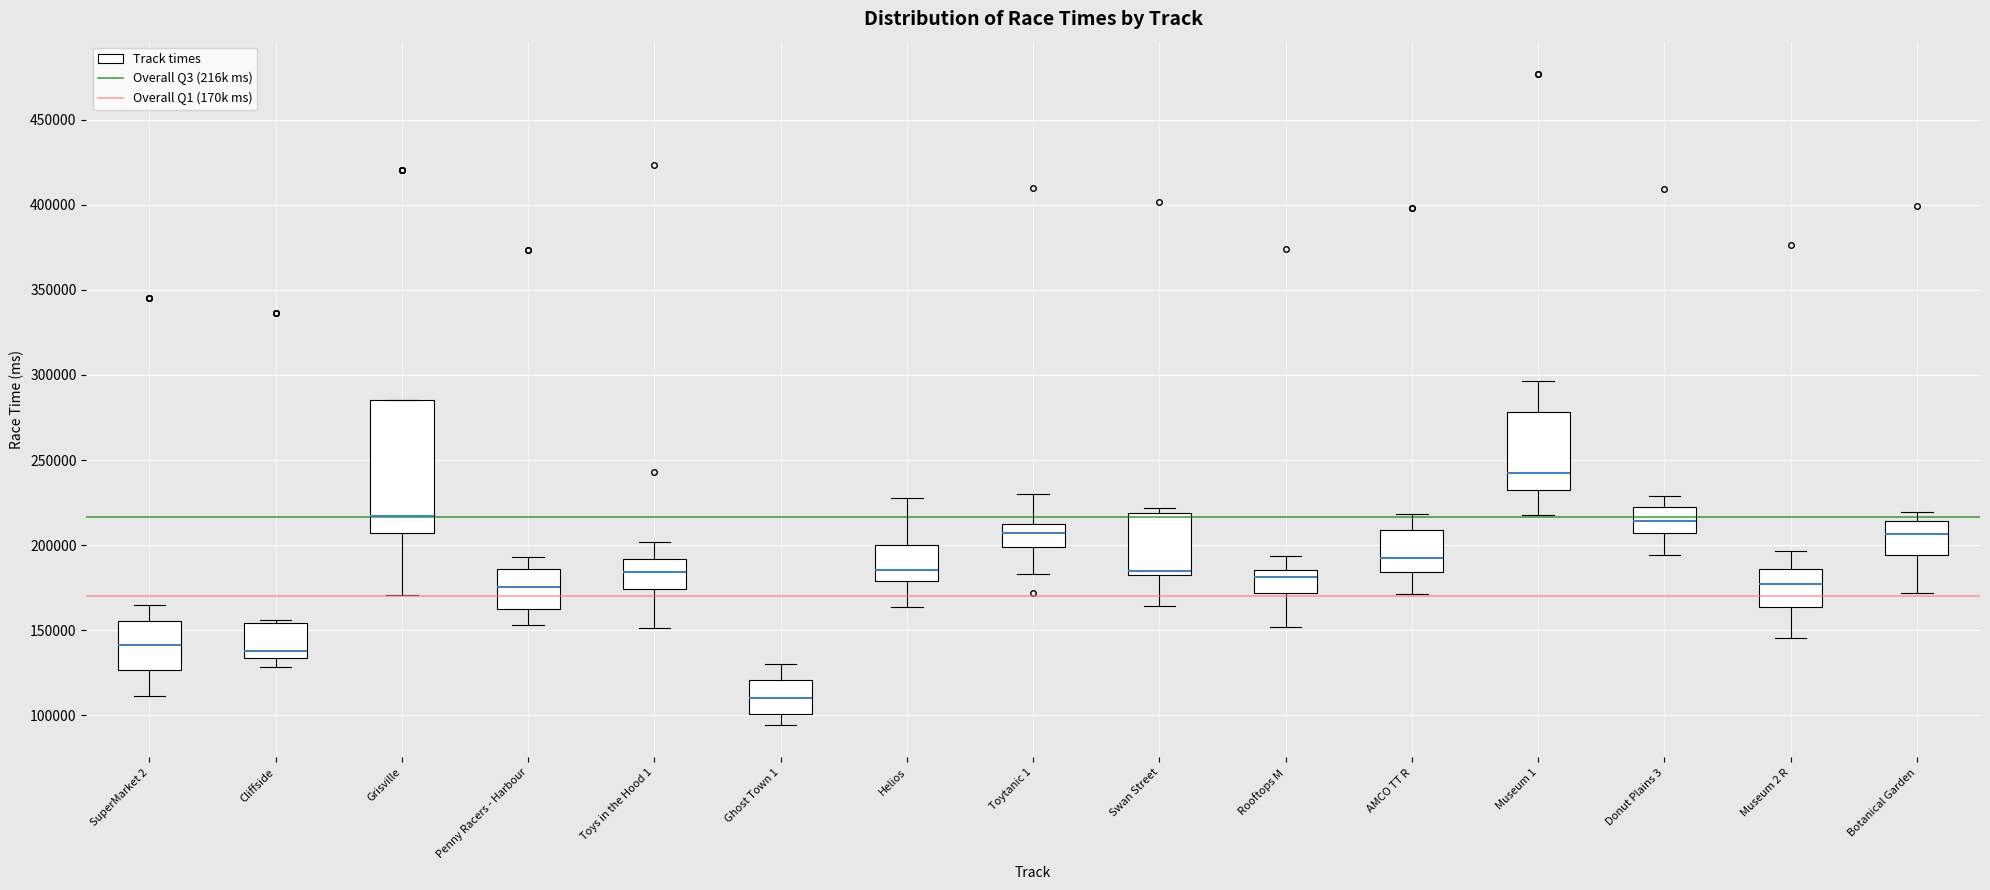

Reading left to right, read every box against the y-axis: the position of its median line, the range the box covers, and the ends of its whiskers. The values are not printed on the chart, so give them approximately, as read against the axis.

SuperMarket 2: median 140000, box 125000 to 155000, whiskers 110000 to 165000
Cliffside: median 140000, box 135000 to 155000, whiskers 130000 to 155000 (just above the box's upper edge)
Grisville: median 215000, box 205000 to 285000, whiskers 170000 to 285000
Penny Racers - Harbour: median 175000, box 165000 to 185000, whiskers 155000 to 195000
Toys in the Hood 1: median 185000, box 175000 to 190000, whiskers 150000 to 200000
Ghost Town 1: median 110000, box 100000 to 120000, whiskers 95000 to 130000
Helios: median 185000, box 180000 to 200000, whiskers 165000 to 230000
Toytanic 1: median 205000, box 200000 to 215000, whiskers 185000 to 230000
Swan Street: median 185000, box 180000 to 220000, whiskers 165000 to 220000 (just above the box's upper edge)
Rooftops M: median 180000, box 170000 to 185000, whiskers 150000 to 195000
AMCO TT R: median 195000, box 185000 to 210000, whiskers 170000 to 220000
Museum 1: median 240000, box 230000 to 280000, whiskers 220000 to 295000
Donut Plains 3: median 215000, box 205000 to 225000, whiskers 195000 to 230000
Museum 2 R: median 175000, box 165000 to 185000, whiskers 145000 to 195000
Botanical Garden: median 205000, box 195000 to 215000, whiskers 170000 to 220000